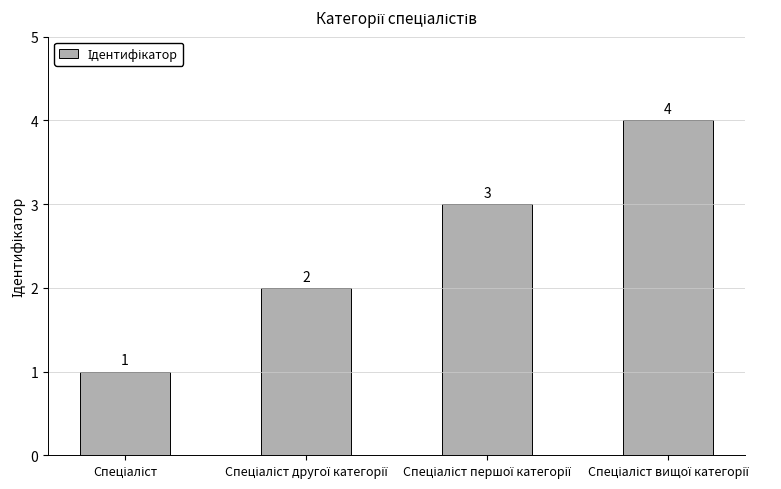

What is the value of the 3rd bar from the left?

3